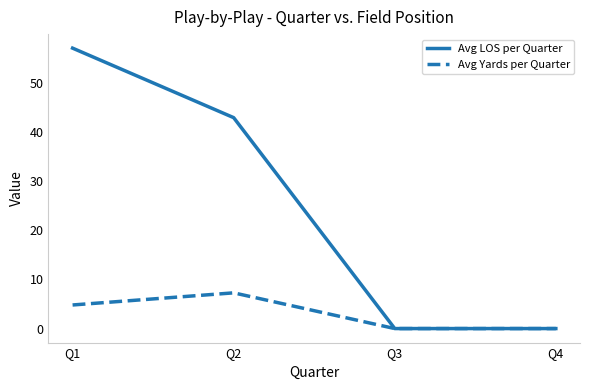

At which label does Avg Yards per Quarter reach its peak?

Q2